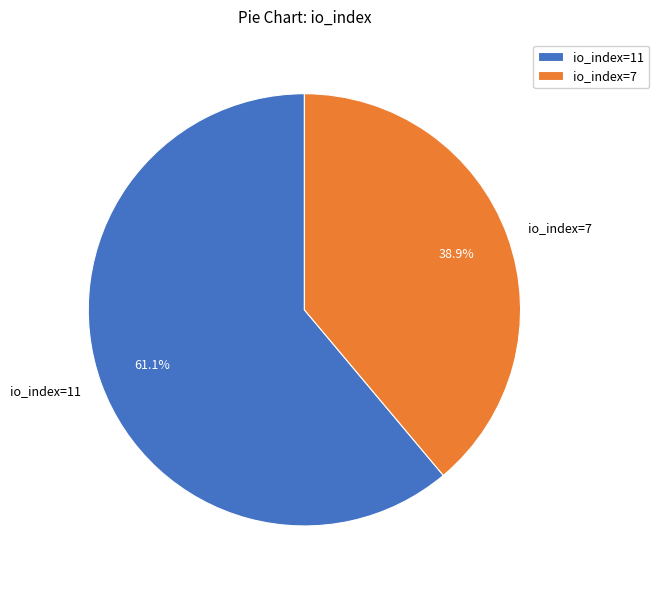

How many slices are in this pie chart?

2